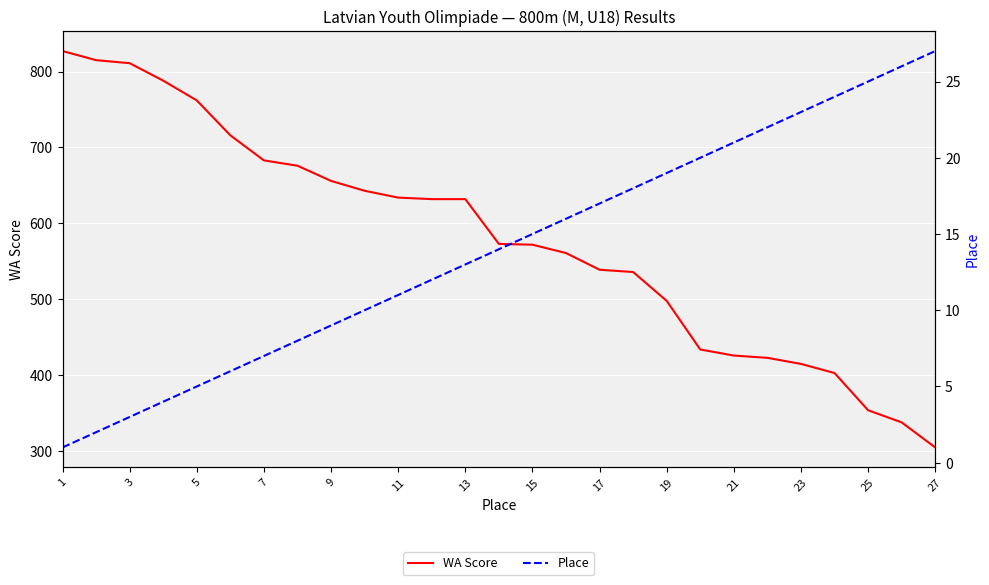

At which label does WA Score first exceed 573?

1